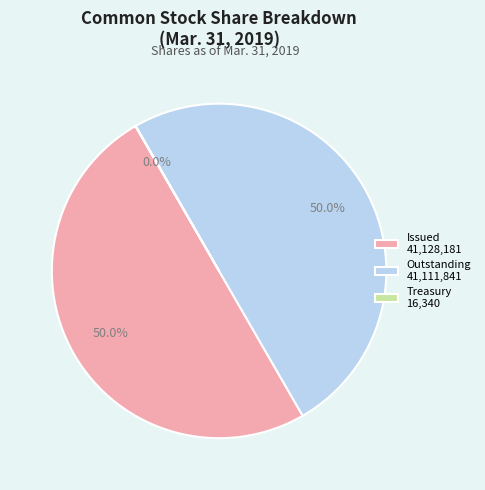

What portion of the pie excludes Outstanding 41,111,841?

50.0%